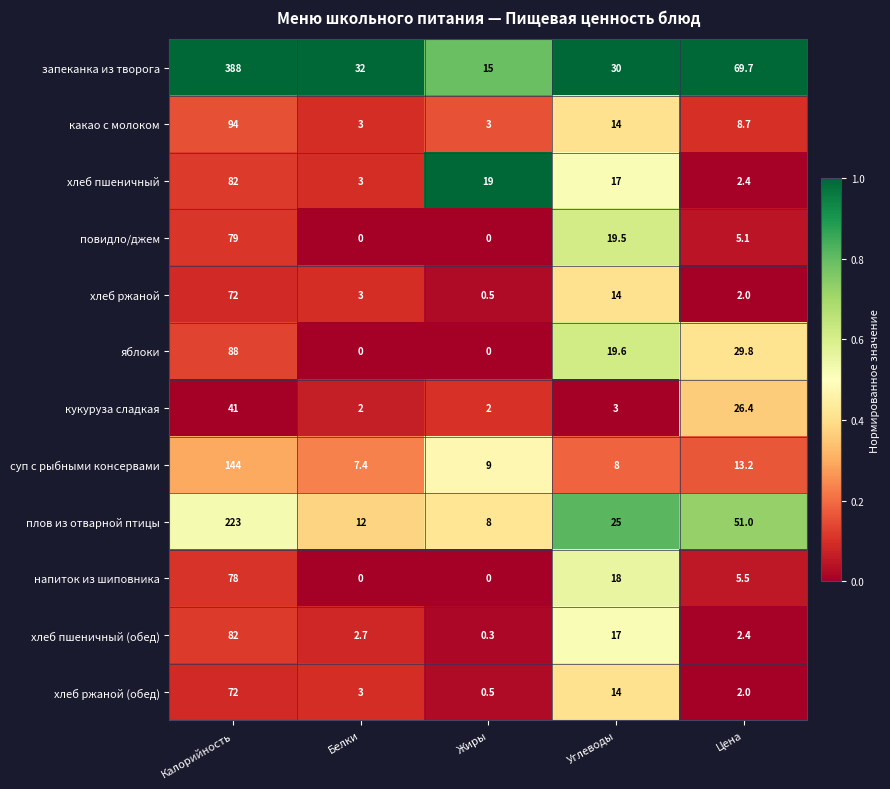

What is the difference between the запеканка из творога values at Жиры and Углеводы?

15.0